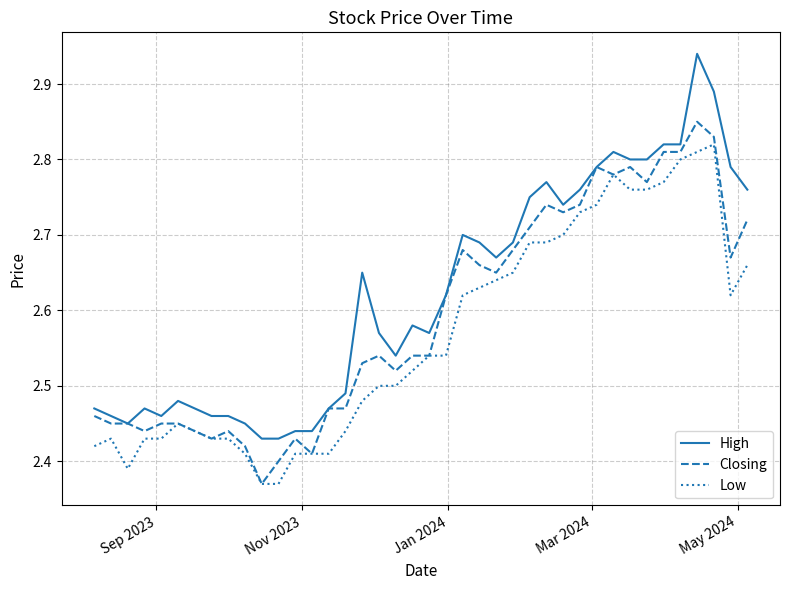

List the series in order of their peak value, highest first.

High, Closing, Low